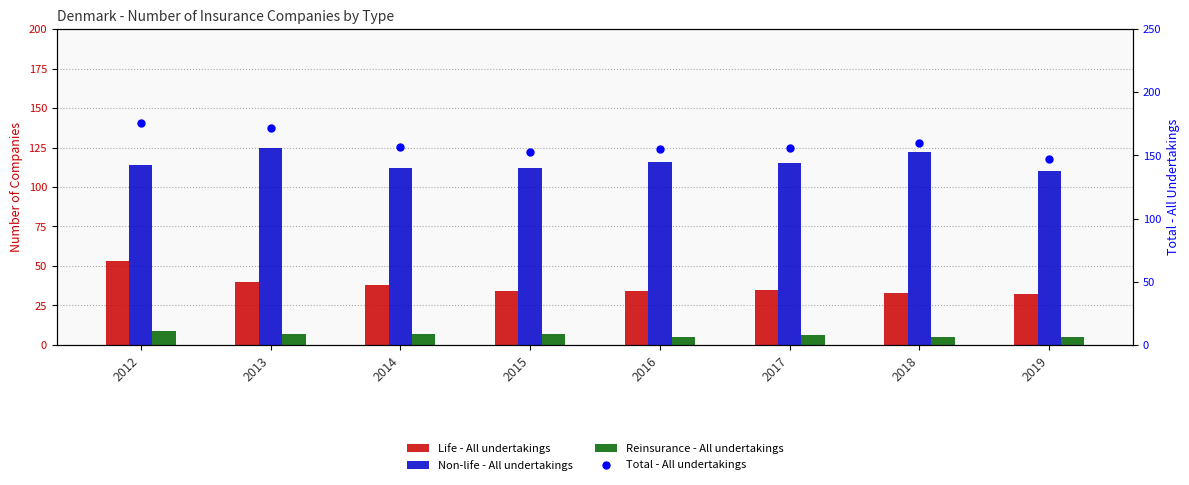

Is the value of Reinsurance - All undertakings at 2016 greater than the value of Non-life - All undertakings at 2014?

No